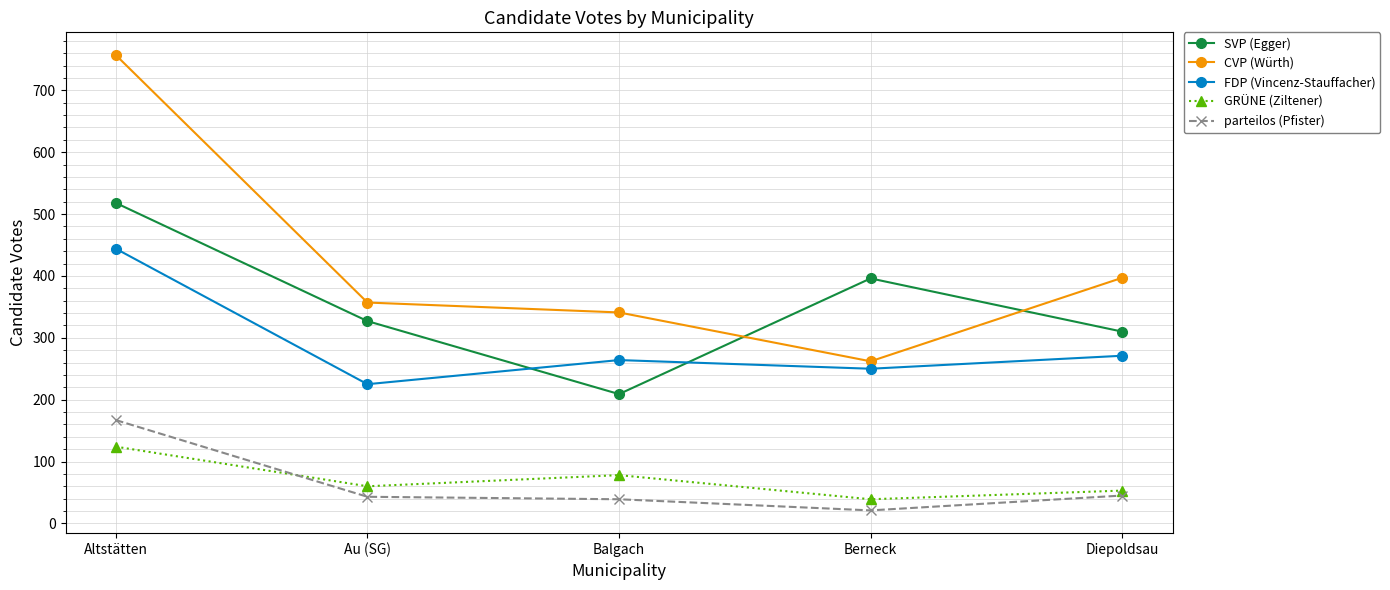

Does the chart have visible grid lines?

Yes